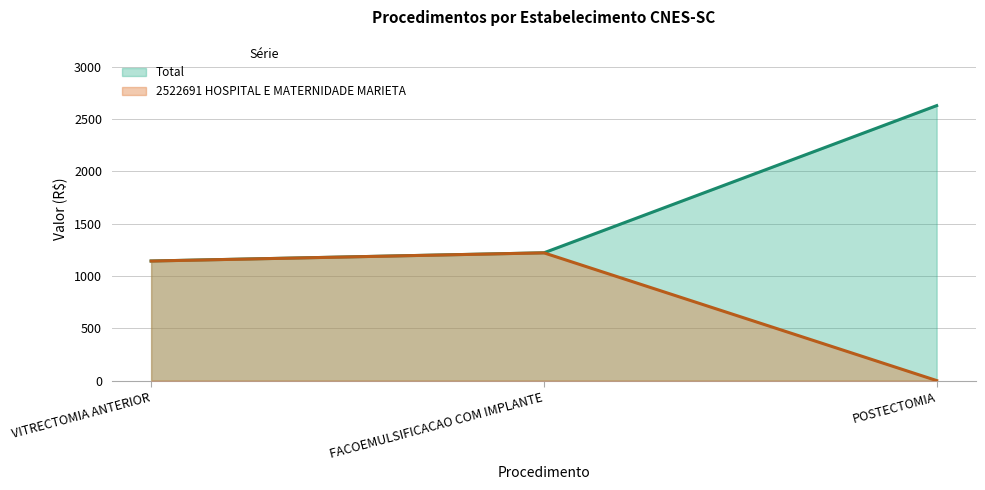

Reading left to right, what are all the values shown in this chart?

2522691 HOSPITAL E MATERNIDADE MARIETA: VITRECTOMIA ANTERIOR=1143.2	FACOEMULSIFICACAO COM IMPLANTE=1221.6	POSTECTOMIA=0.0
Total: VITRECTOMIA ANTERIOR=1143.2	FACOEMULSIFICACAO COM IMPLANTE=1221.6	POSTECTOMIA=2629.4